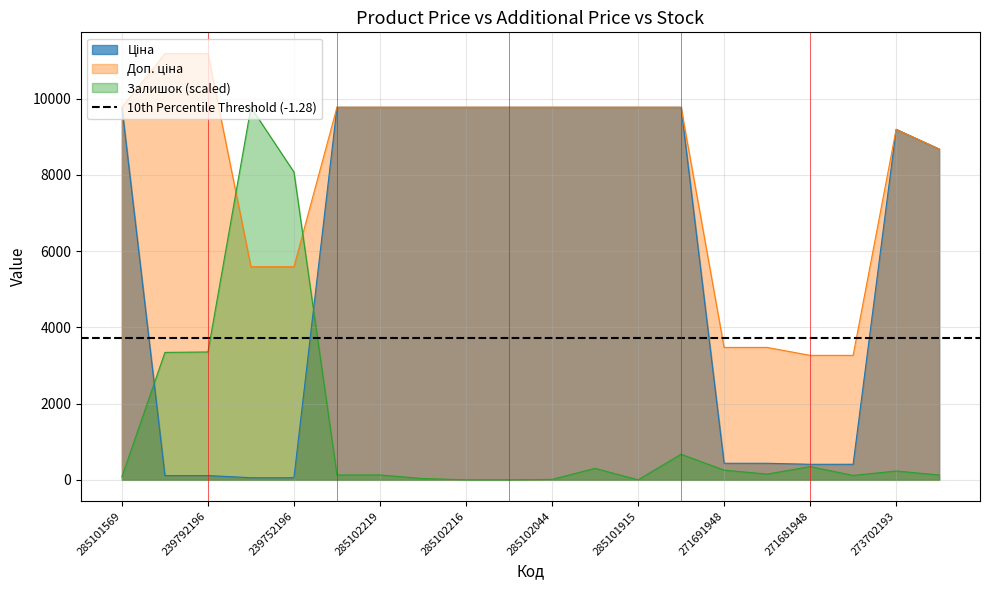

What are all the series names shown in the legend?

Ціна, Доп. ціна, Залишок